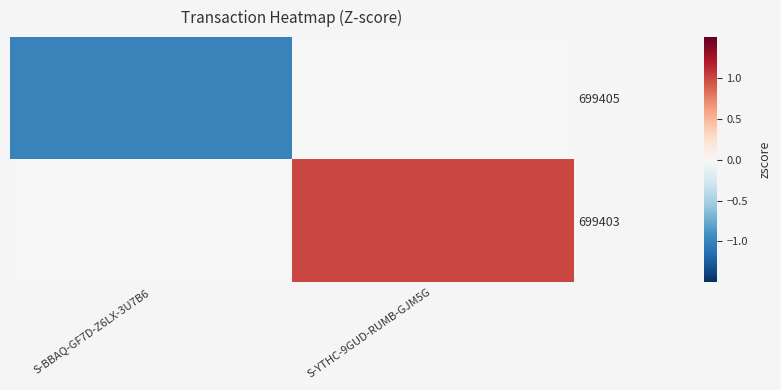

What is the total value across all series at S-BBAQ-GF7D-Z6LX-3U7B6?

-1